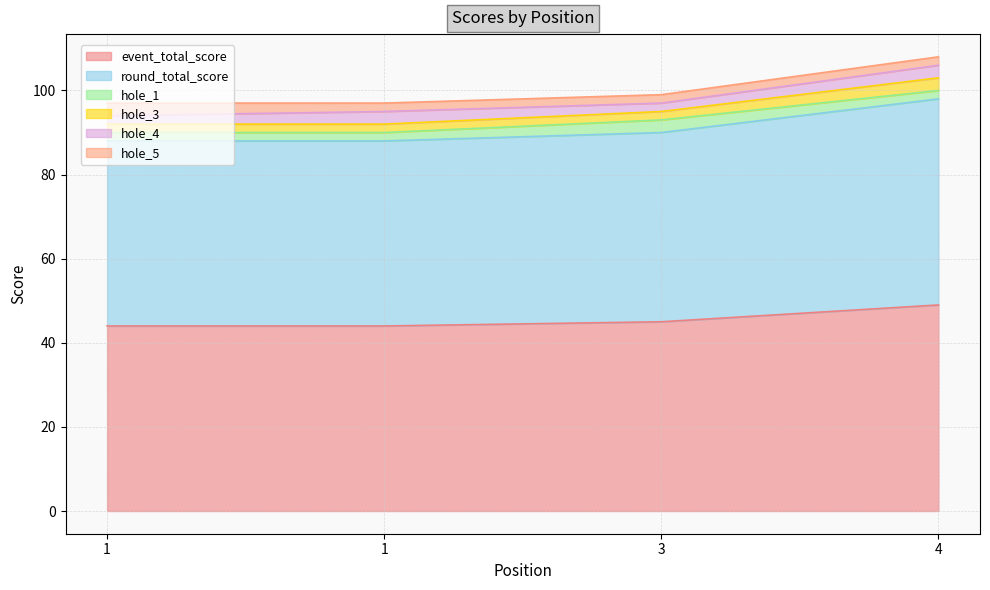

The value of hole_3 at 4 is 170. True or false?

False